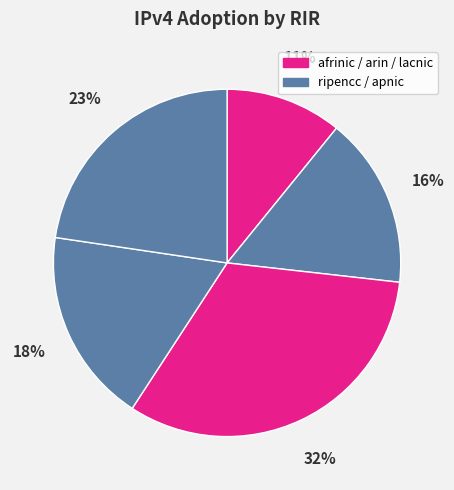

How many segments does this pie chart have?

5